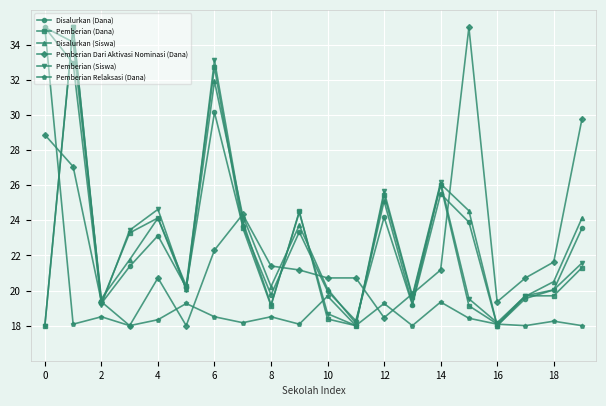

How many lines are shown in the chart?

6